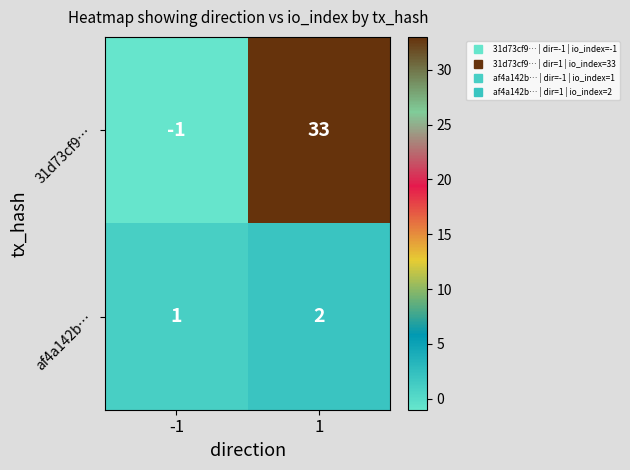

Which series has the largest total across all categories?

31d73cf9…